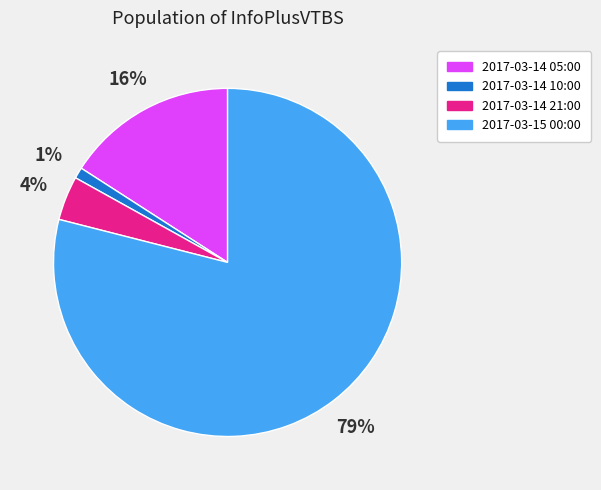

Combined, do 2017-03-14 21:00 and 2017-03-14 05:00 account for over 50%?

No